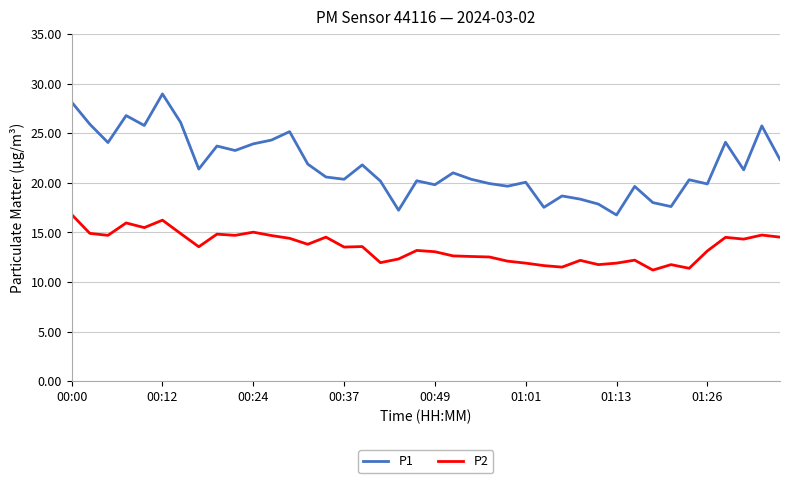

What is the maximum value for P2?

16.8